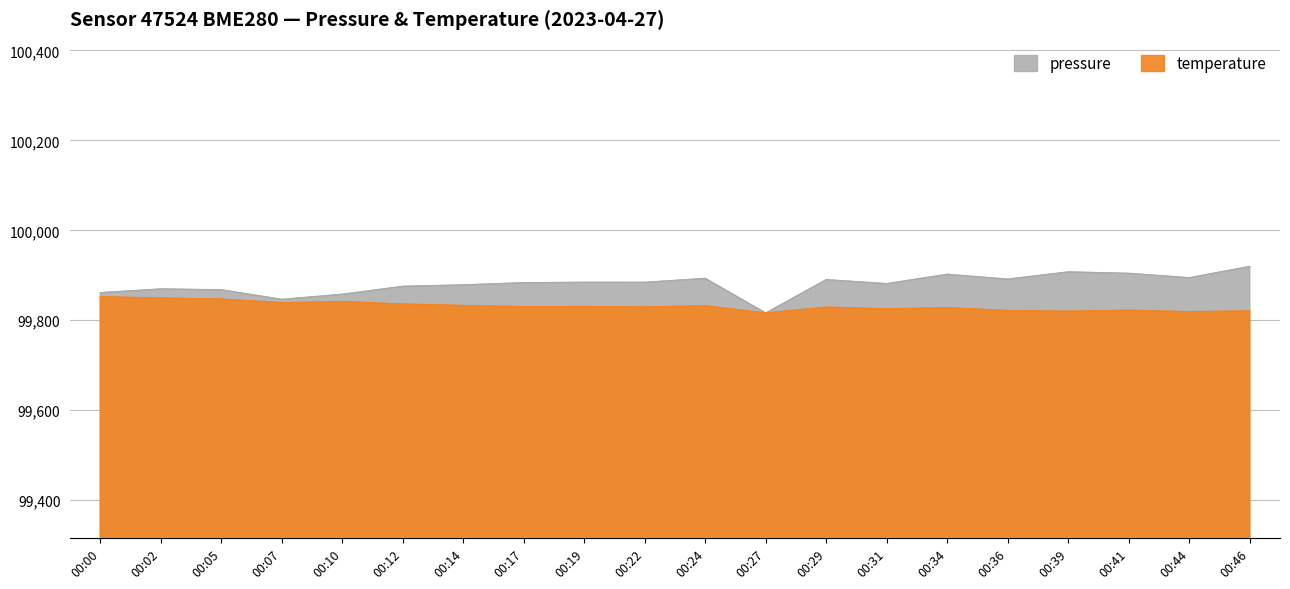

How many categories are shown in the chart?

20